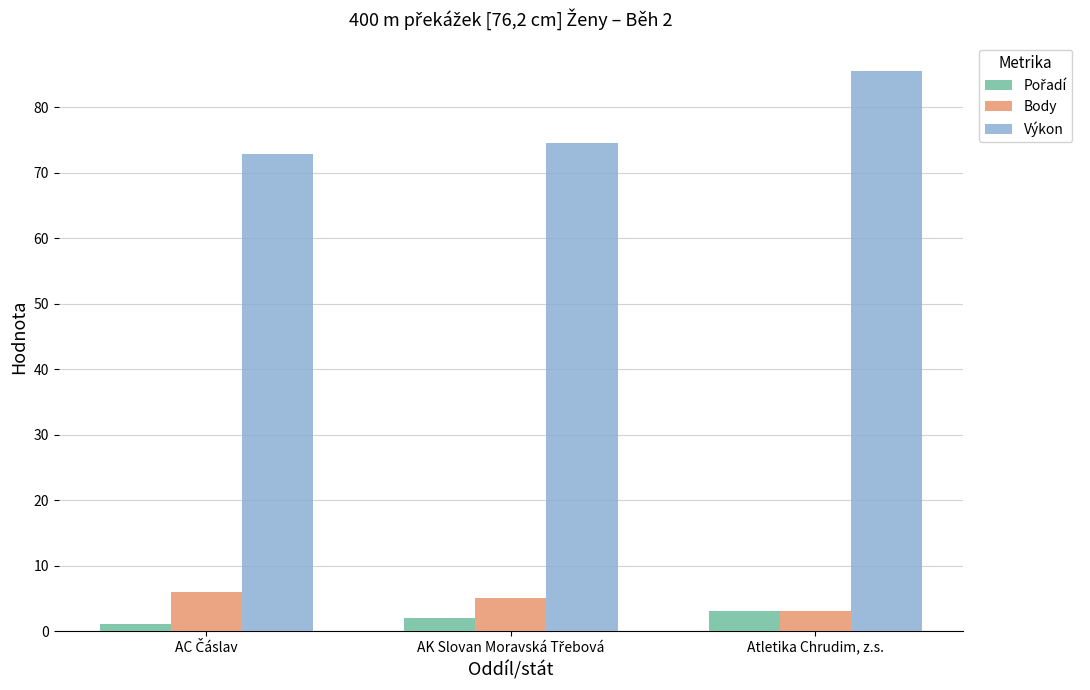

At which category is the sum across all series the highest?

Atletika Chrudim, z.s.